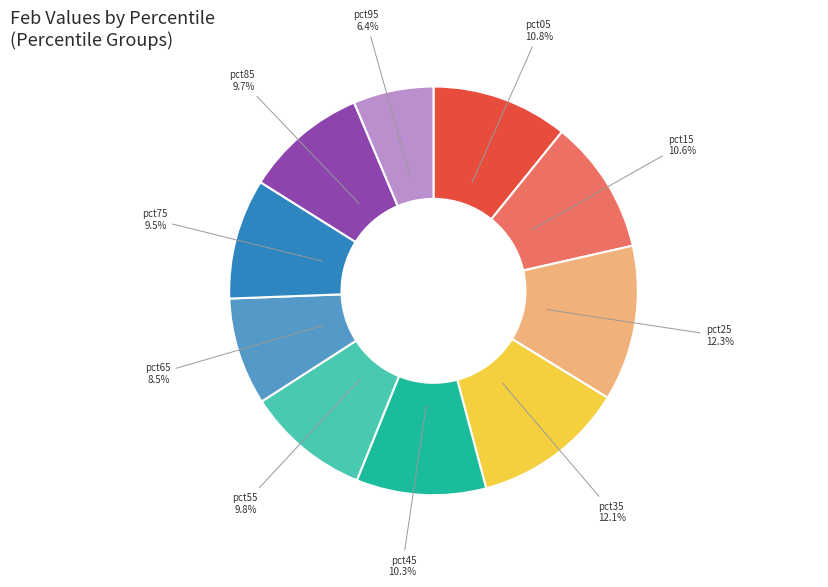

How many slices are in this pie chart?

10